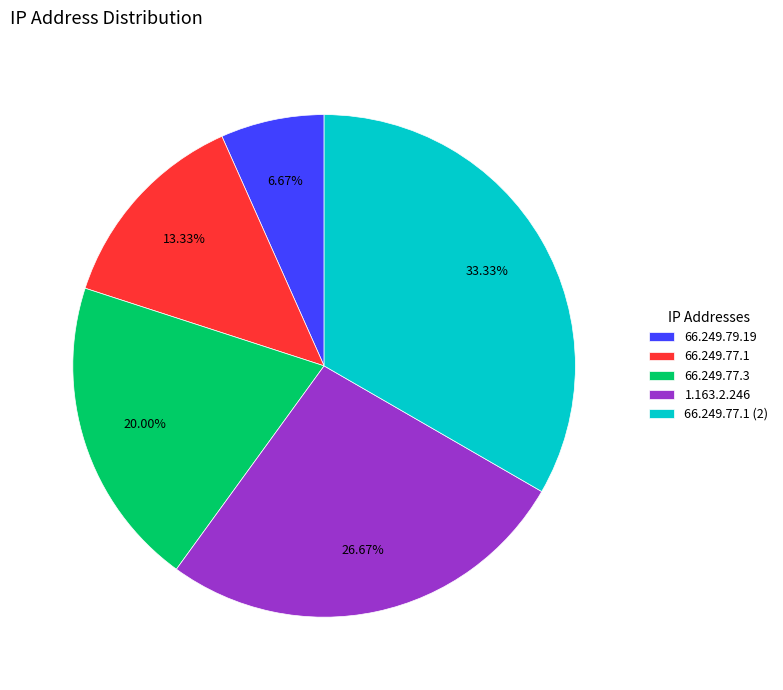

Does any single category account for the majority?

No